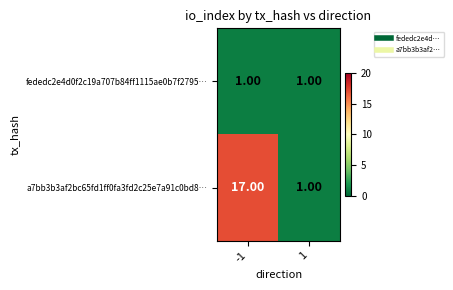

List the series in order of their peak value, lowest first.

fededc2e4d0f2c19a707b84ff1115ae0b7f2795…, a7bb3b3af2bc65fd1ff0fa3fd2c25e7a91c0bd8…